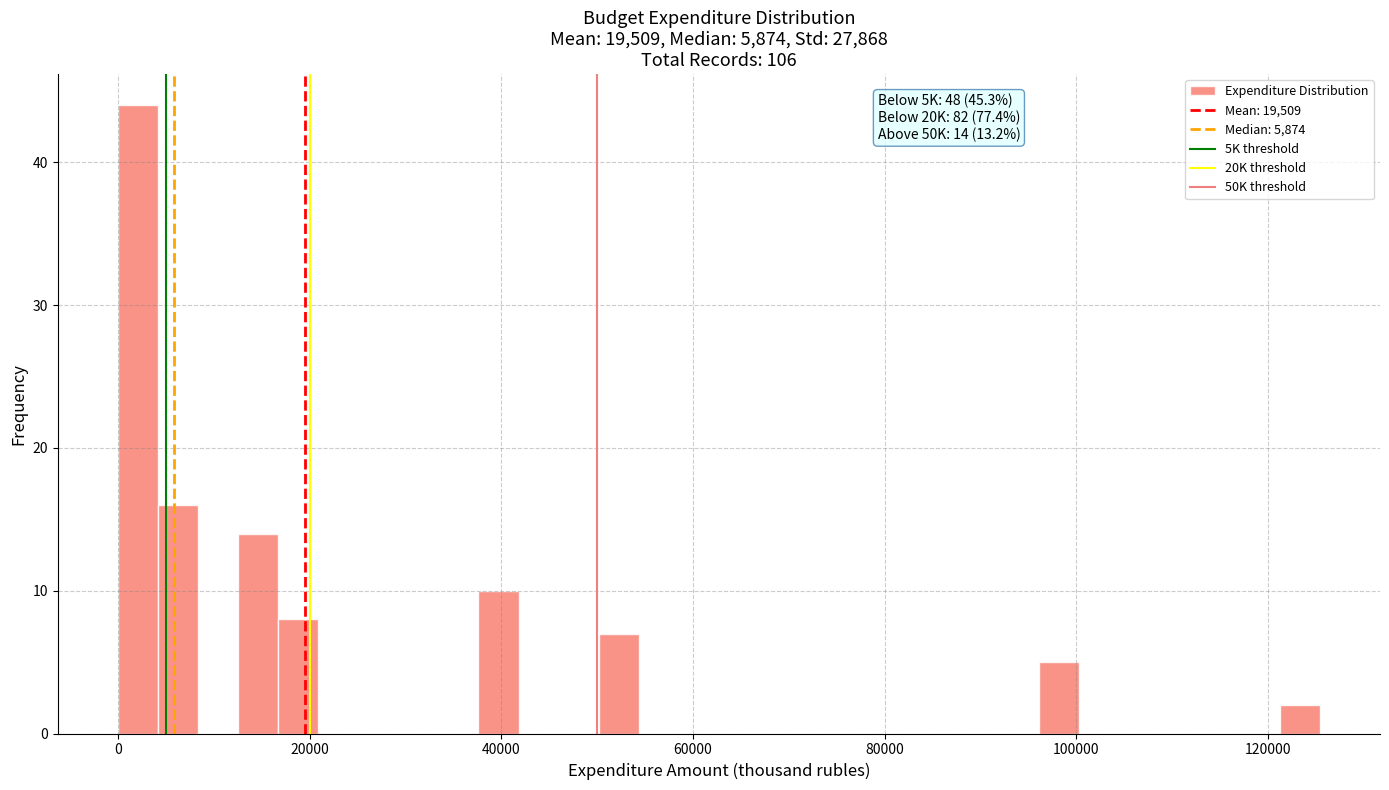

Around what value on the x-axis is the tallest bar? Give the approximate position of its centre, as read against the axis.

2000